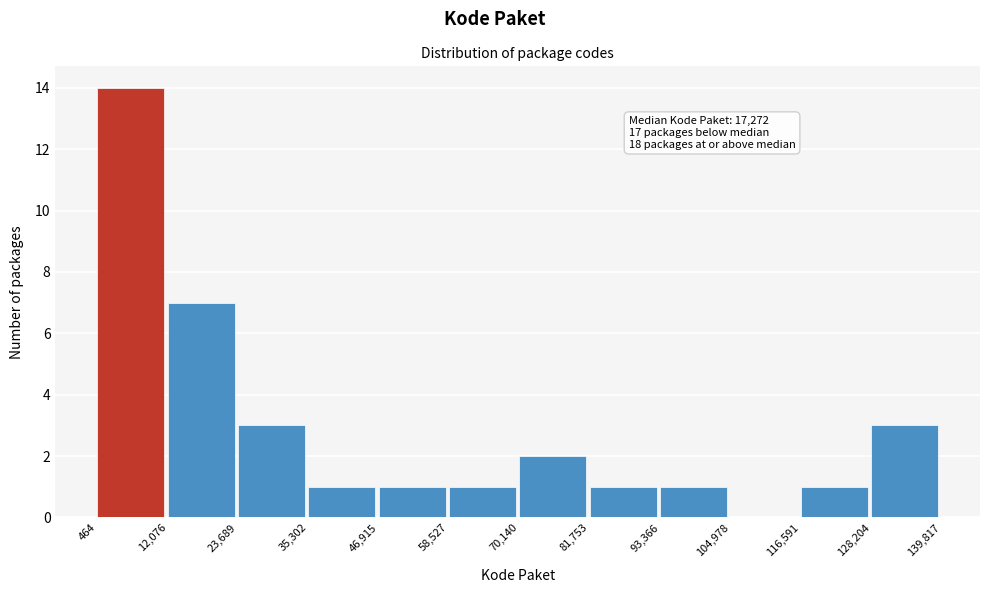

Over which range of the x-axis is the bar tallest?

464 to 12,076